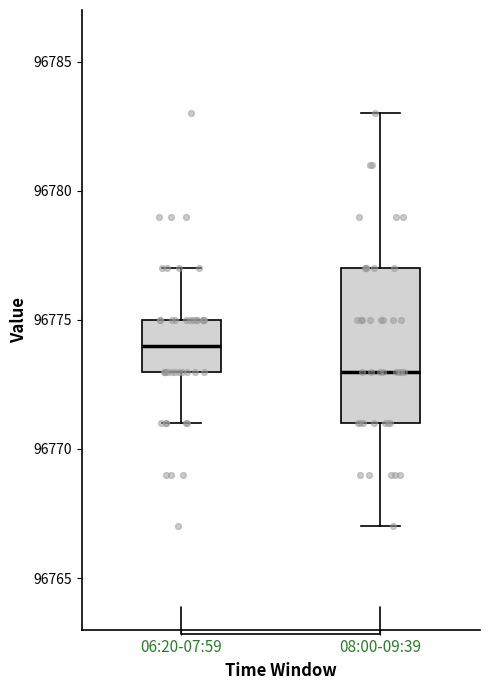

Which box's median line is the highest?

06:20-07:59